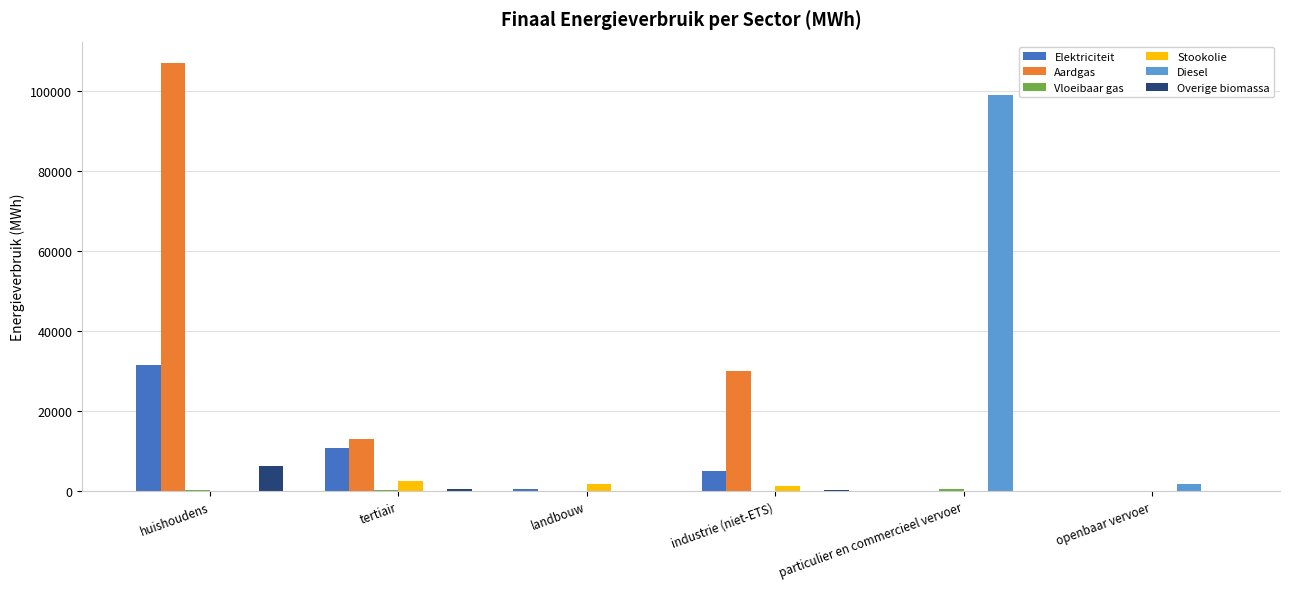

Which series changed the most between huishoudens and openbaar vervoer?

Aardgas